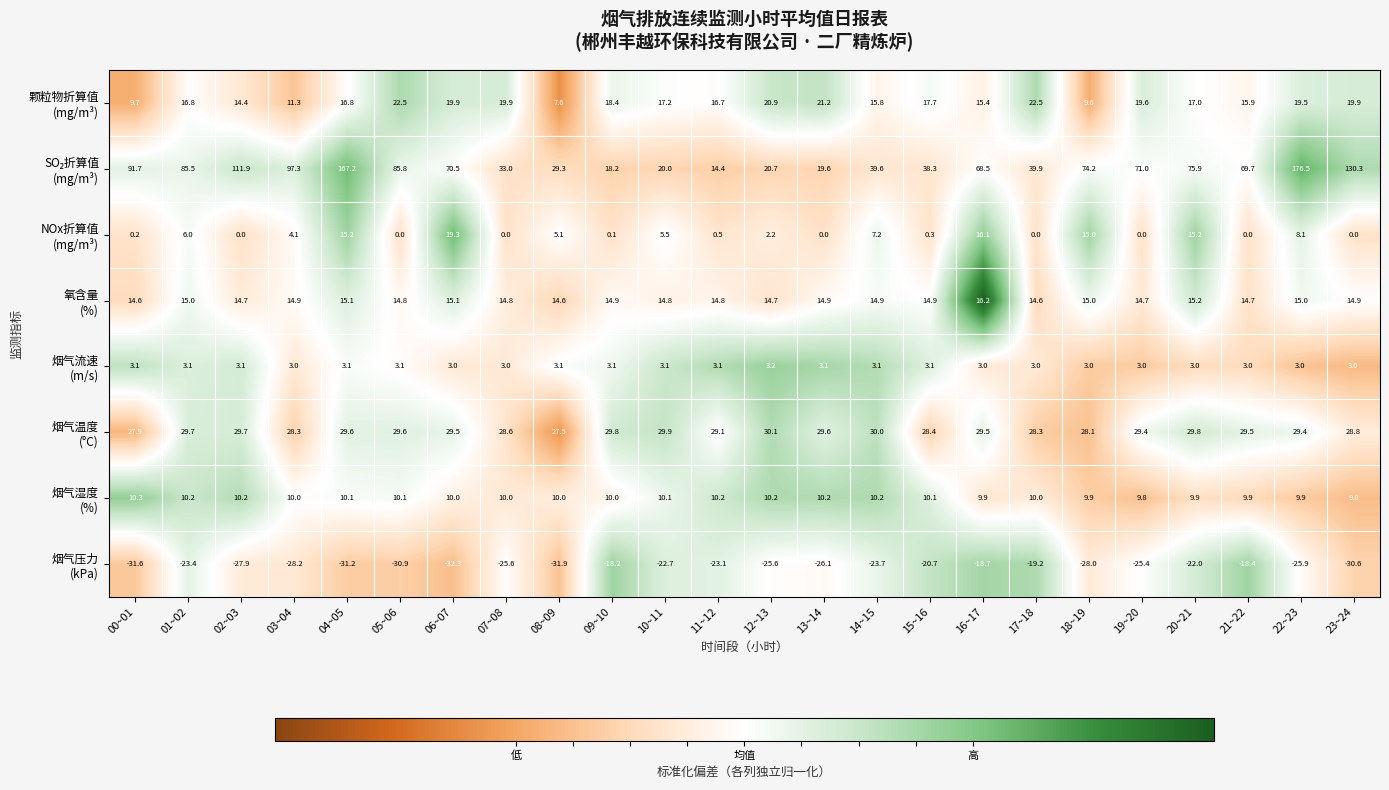

How many series are shown in this chart?

8